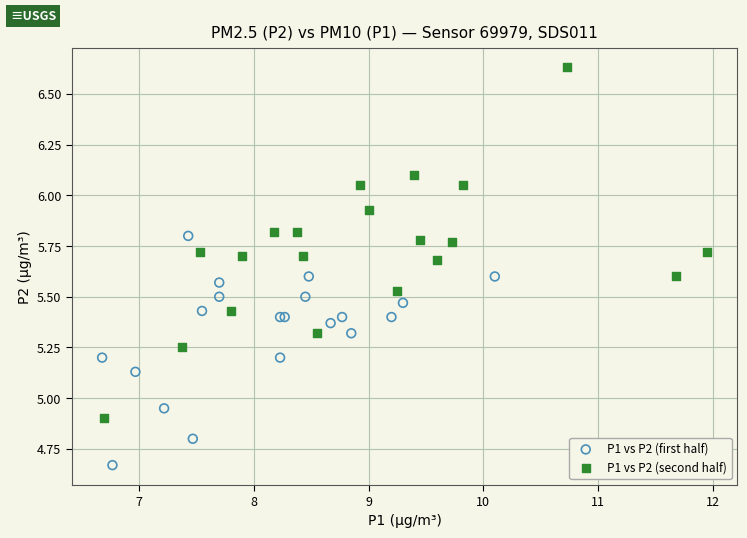

What are all the series names shown in the legend?

P1 vs P2 (first half), P1 vs P2 (second half)